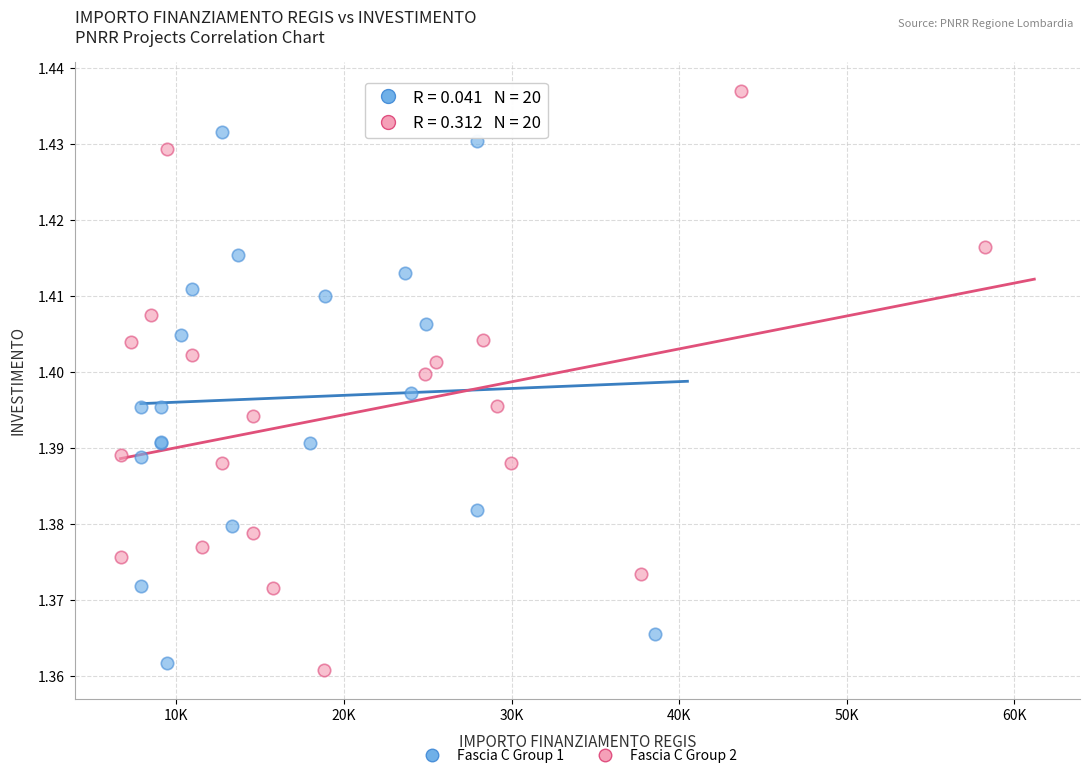

Which series reaches the maximum Y coordinate?

Fascia C Group 2